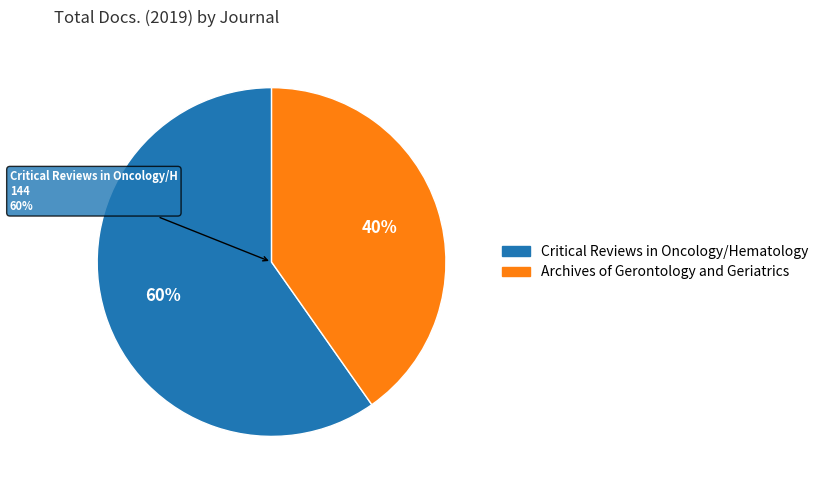

Does Critical Reviews in Oncology/Hematology account for over 50% of the chart?

Yes